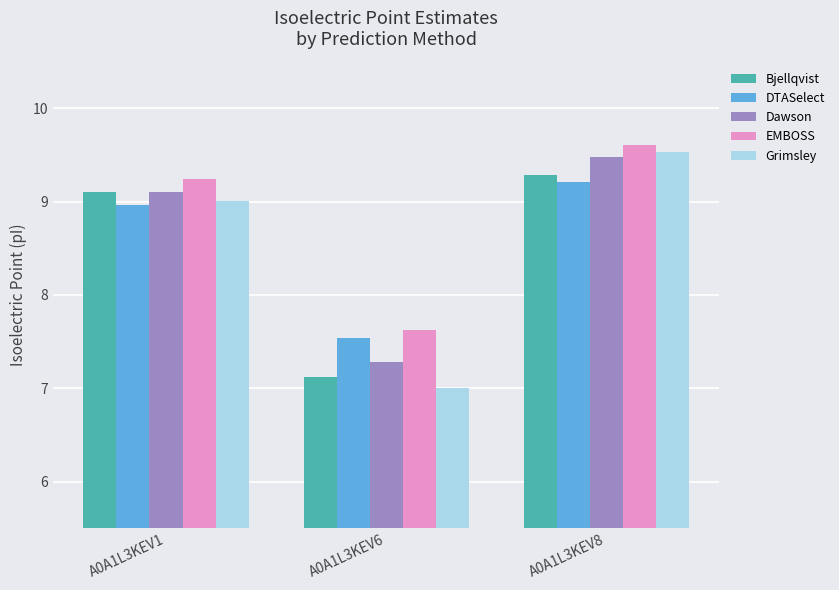

What is the average value of the Grimsley series?

8.5